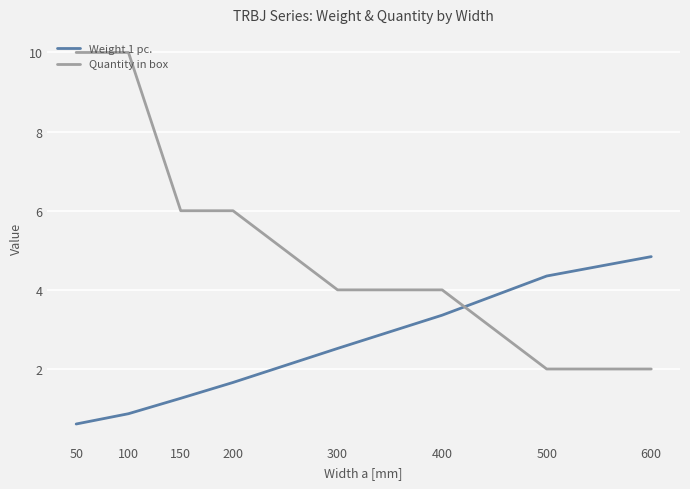

What is the difference between the Weight 1 pc. values at 600 and 400?

1.5